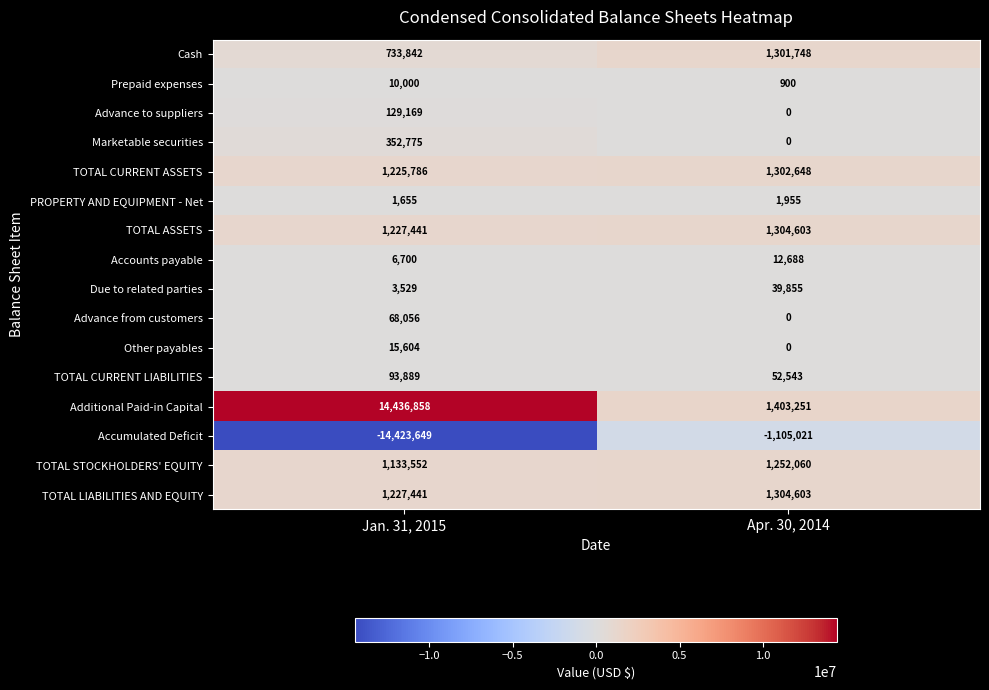

Rank the categories by Advance to suppliers value from lowest to highest.

Apr. 30, 2014, Jan. 31, 2015